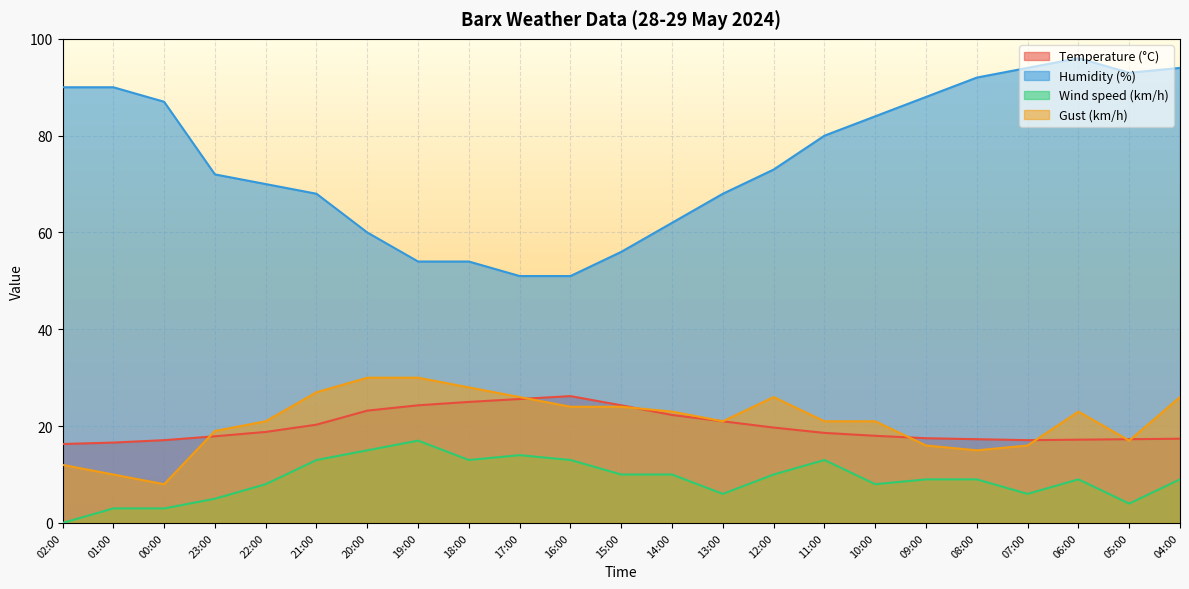

How many lines are shown in the chart?

4